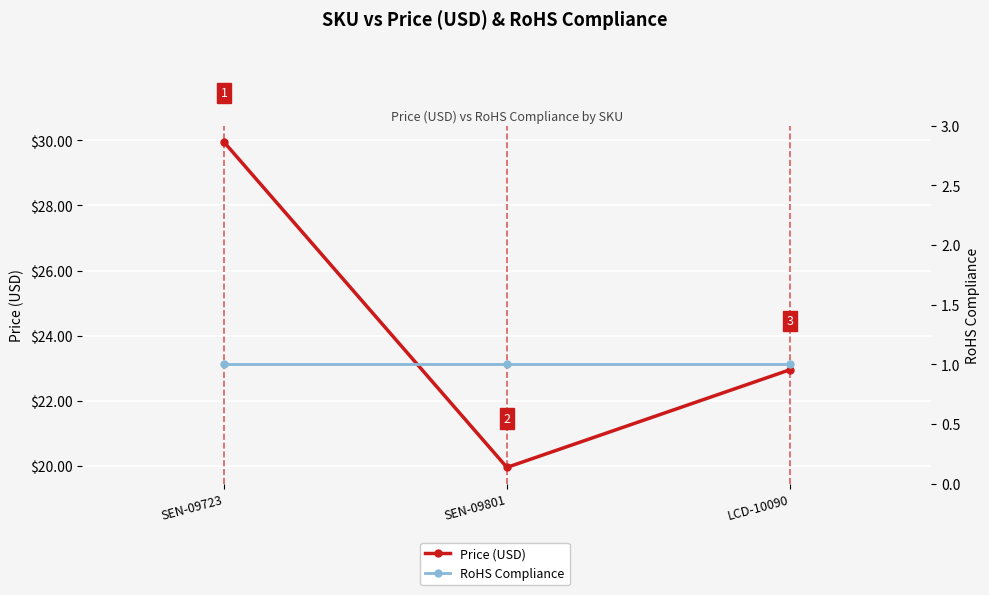

Reading left to right, extract all data points from this chart.

Price (USD): SEN-09723=29.9	SEN-09801=19.9	LCD-10090=22.9
RoHS Compliance: SEN-09723=1.0	SEN-09801=1.0	LCD-10090=1.0